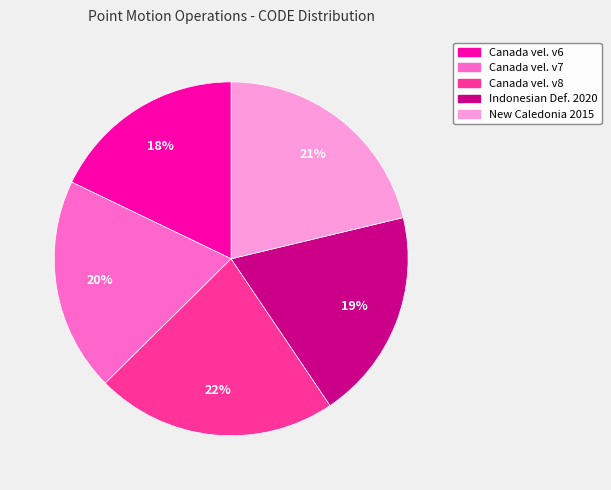

To the nearest percent, what is the difference between the largest and smallest slice percentages?

4%